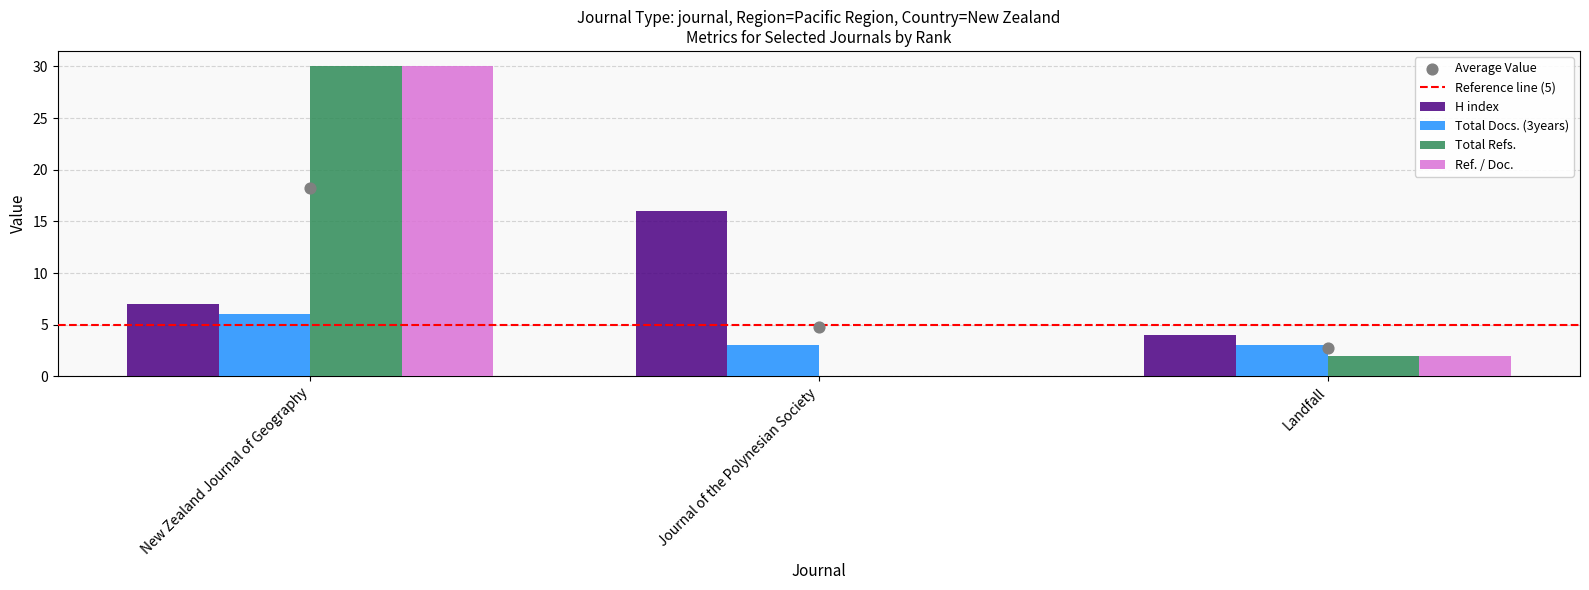

Is the value of Ref. / Doc. at New Zealand Journal of Geography greater than the value of Total Refs. at Journal of the Polynesian Society?

Yes